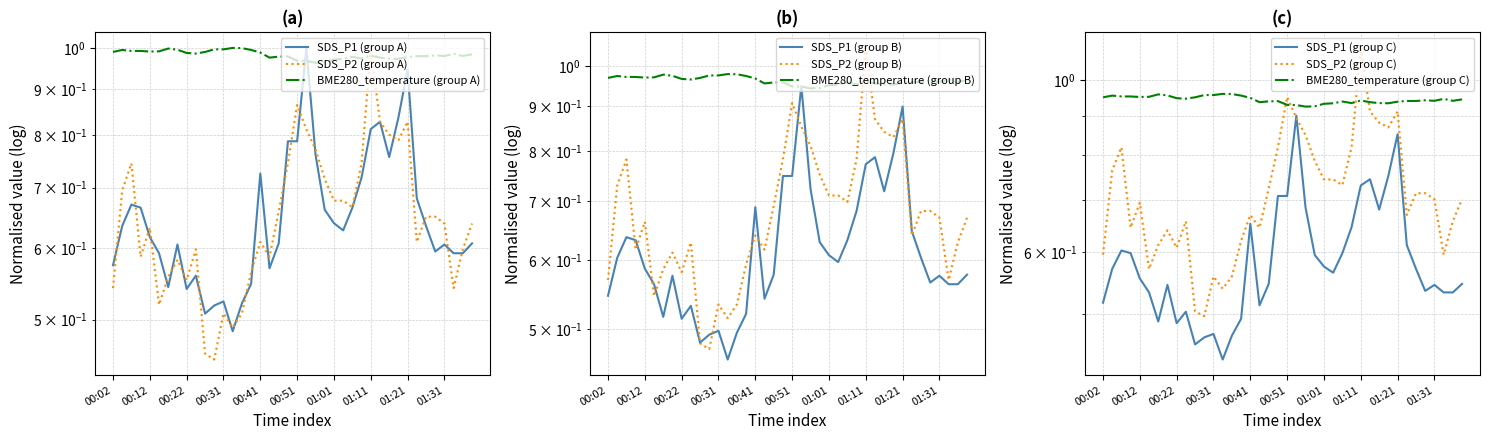

How many intersections are there between SDS_P1 and SDS_P2?

21